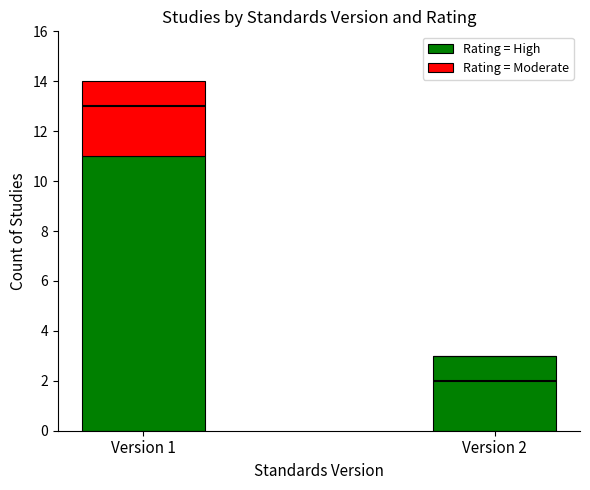

Which series has the widest spread of values?

Rating = High